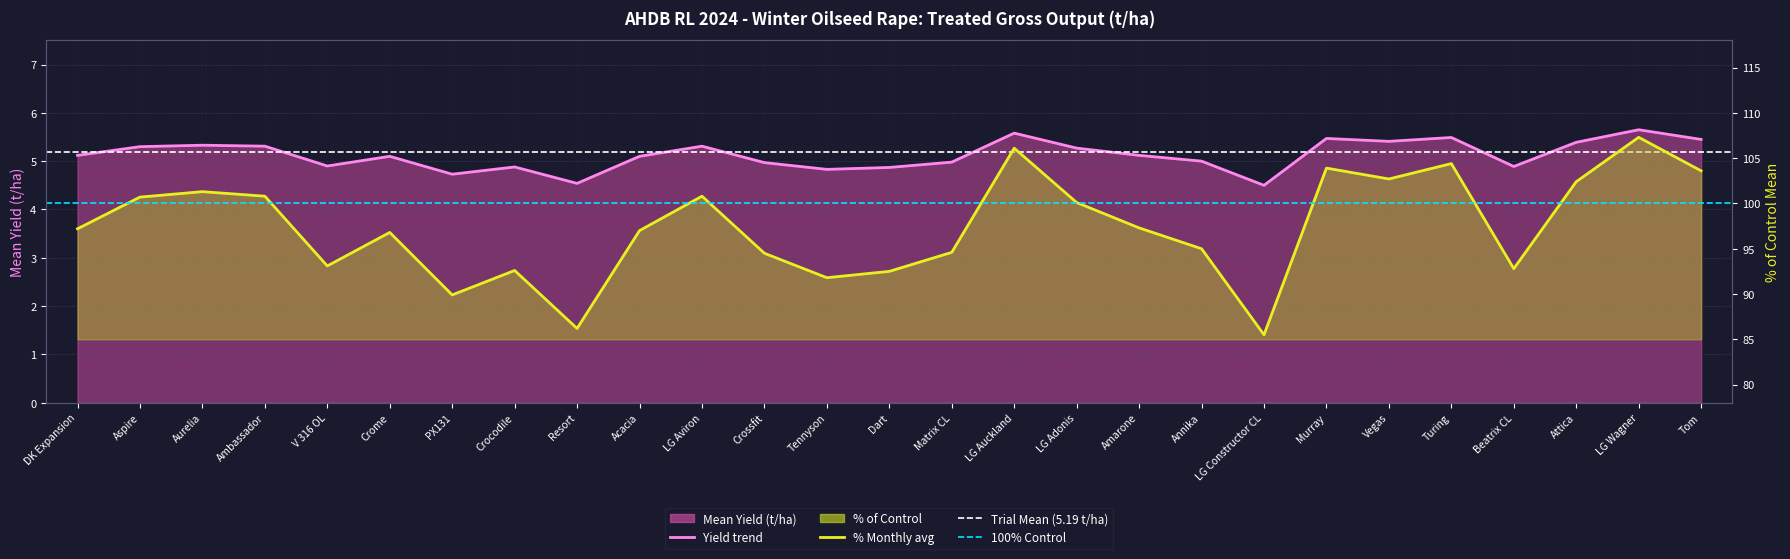

Which series changed the most between Ambassador and PX131?

Percent (%)